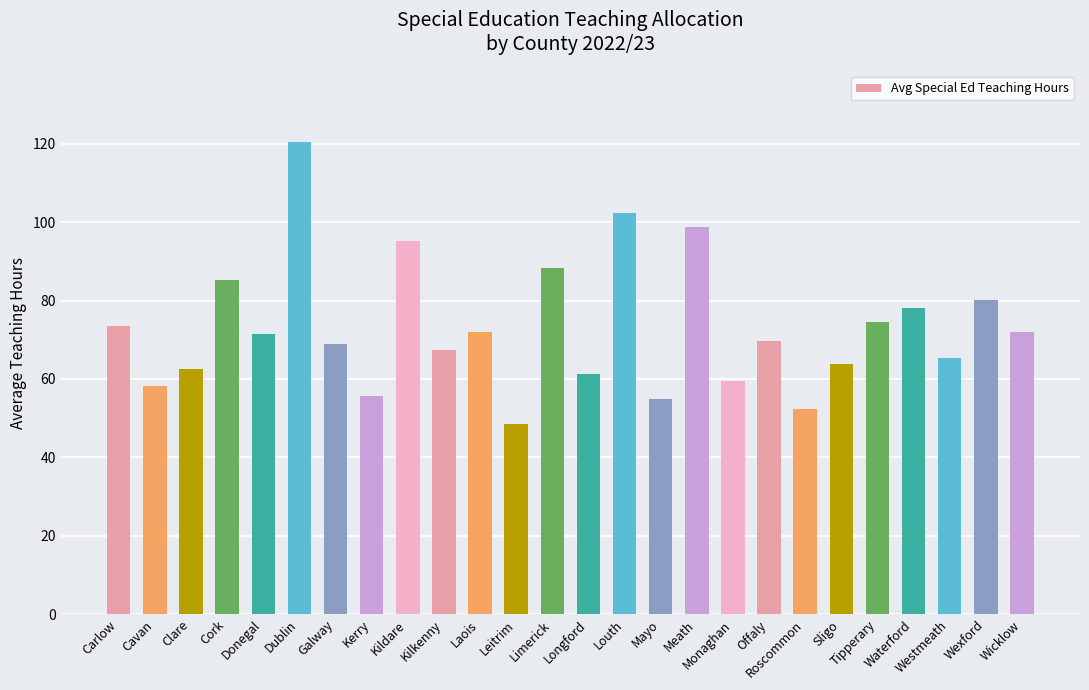

What is the label of the 3rd bar from the right?

Westmeath